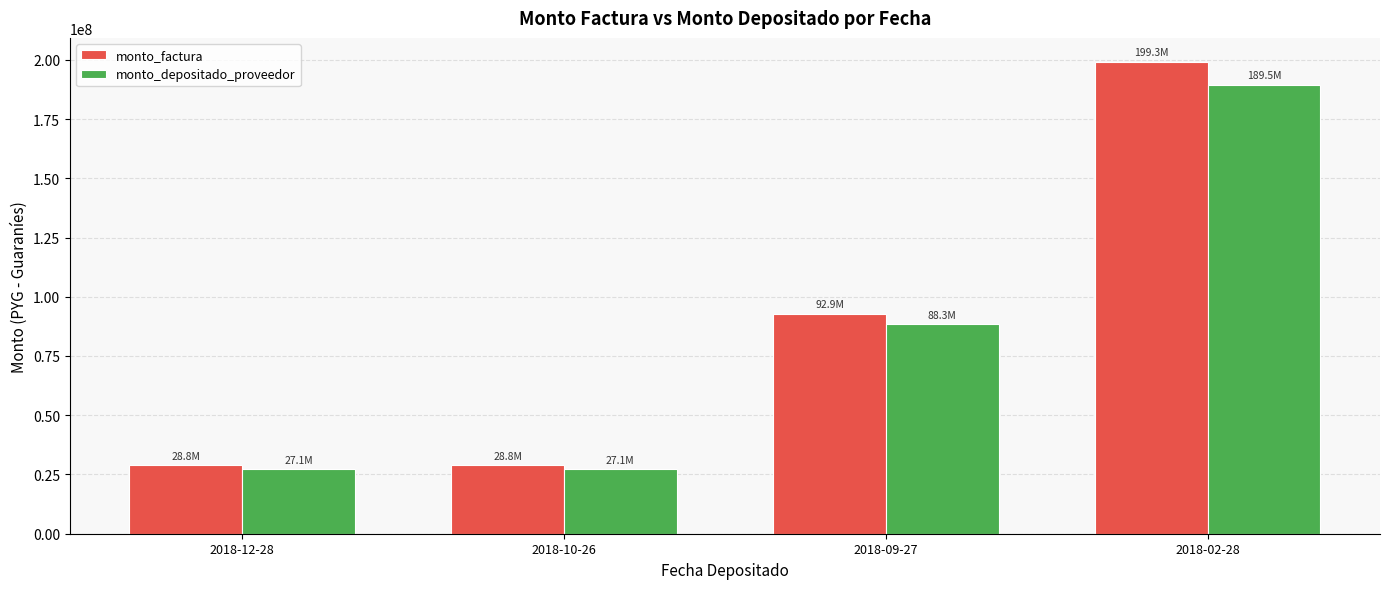

At which category is the sum across all series the highest?

2018-02-28